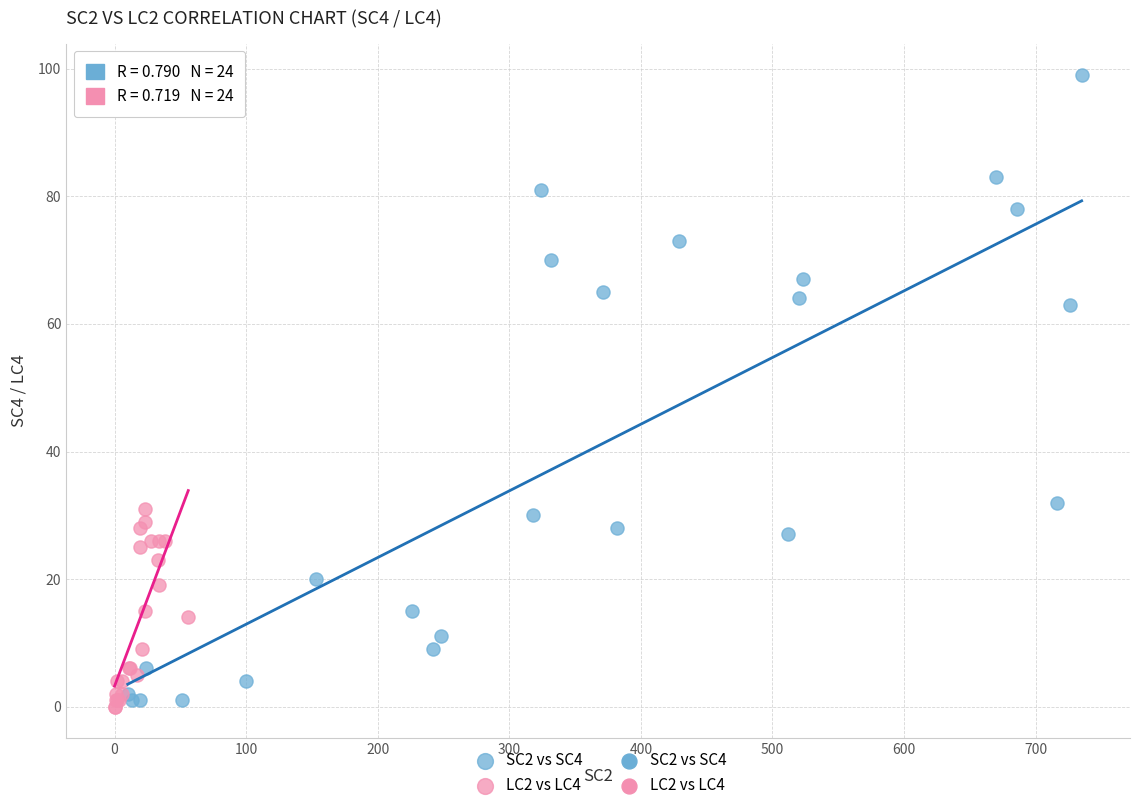

Which series reaches the maximum Y coordinate?

SC2 vs SC4